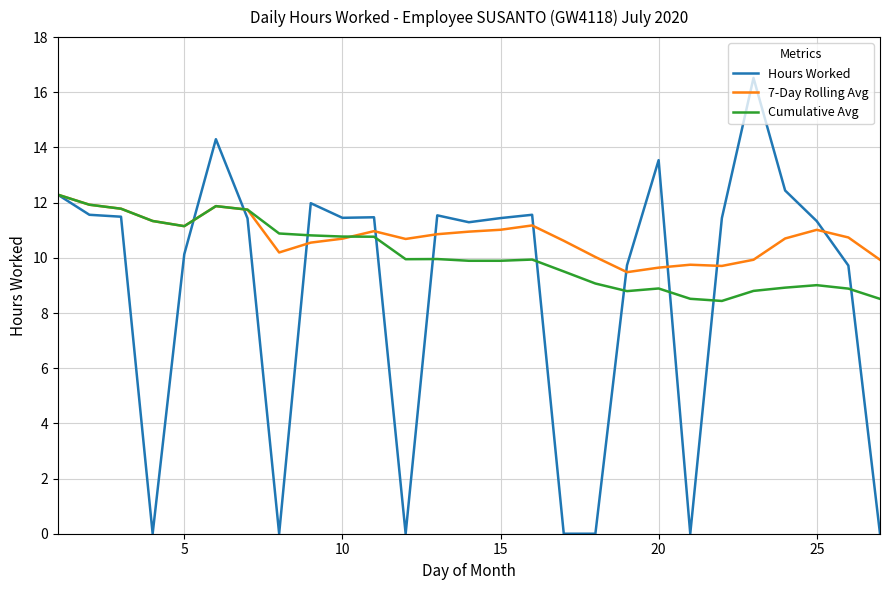

Which series has the widest spread of values?

Hours Worked